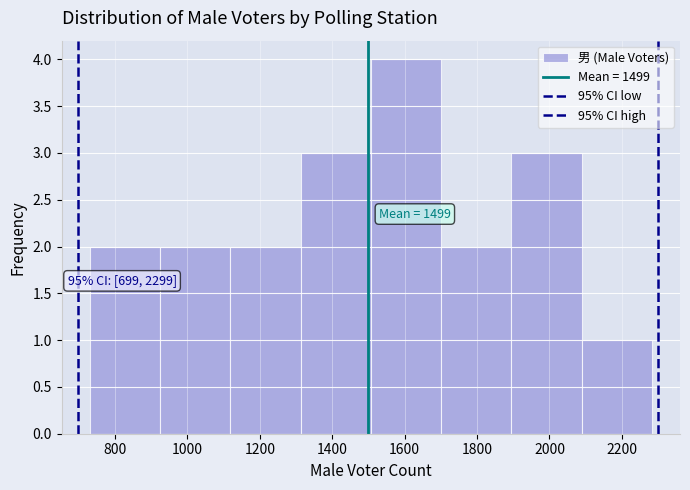

Over which range of the x-axis is the bar tallest?

1500 to 1700